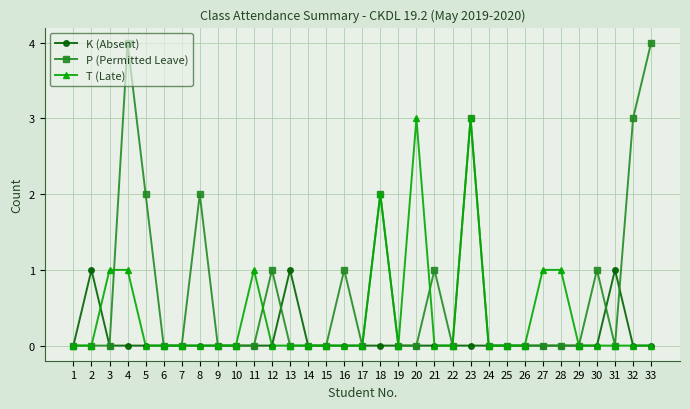

What is the difference between the maximum and minimum values in the P (Permitted Leave) series?

4